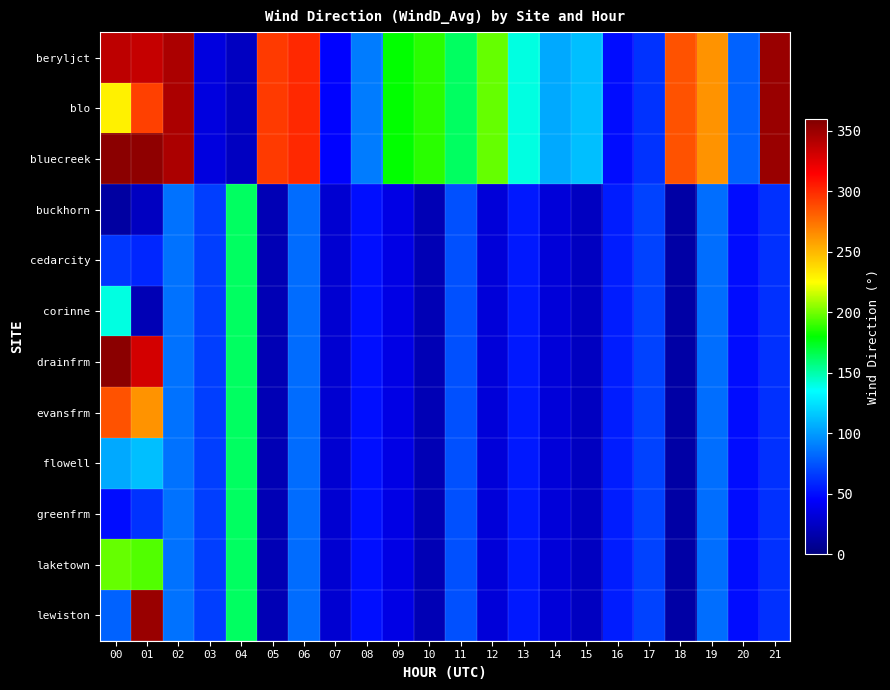

What is the smallest value displayed?

12.1